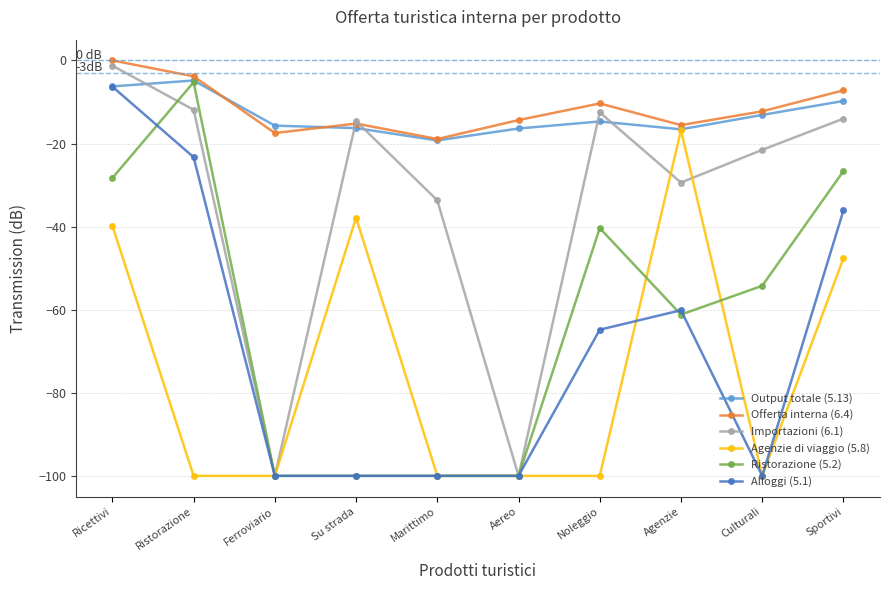

True or false: Ristorazione (5.2) has more than 0 interior local peaks.

True